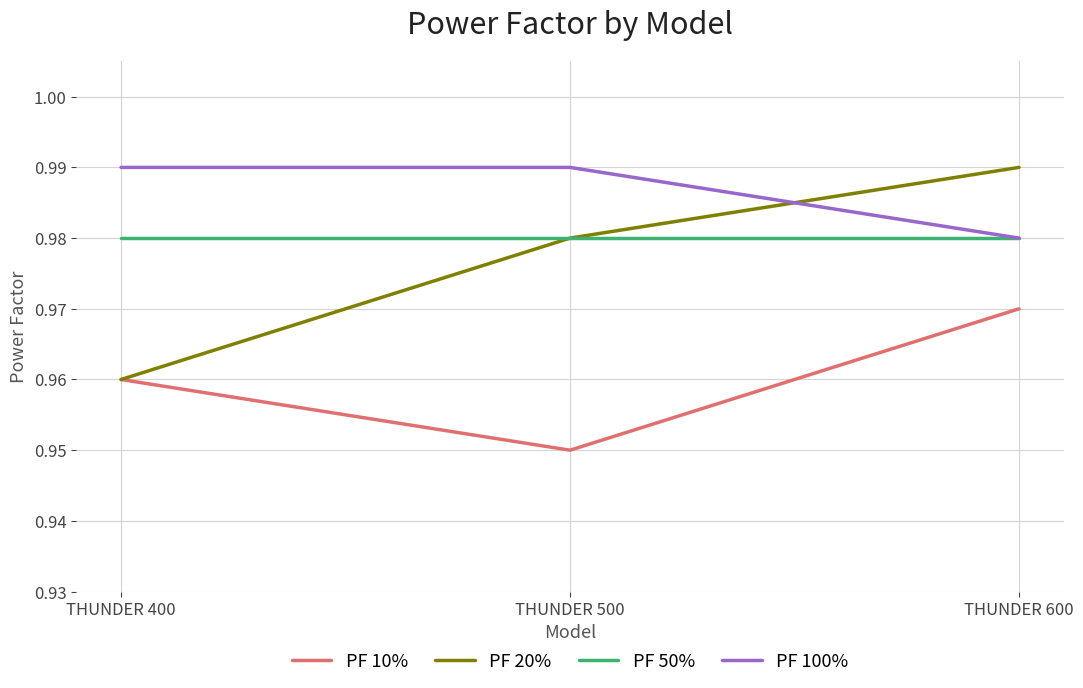

List the labels in order of PF 20% value, smallest first.

THUNDER 400, THUNDER 500, THUNDER 600